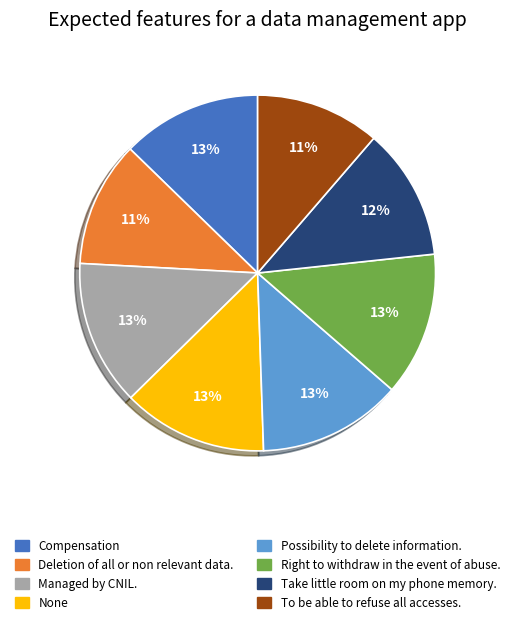

To the nearest percent, what is the difference between the largest and smallest slice percentages?

2%